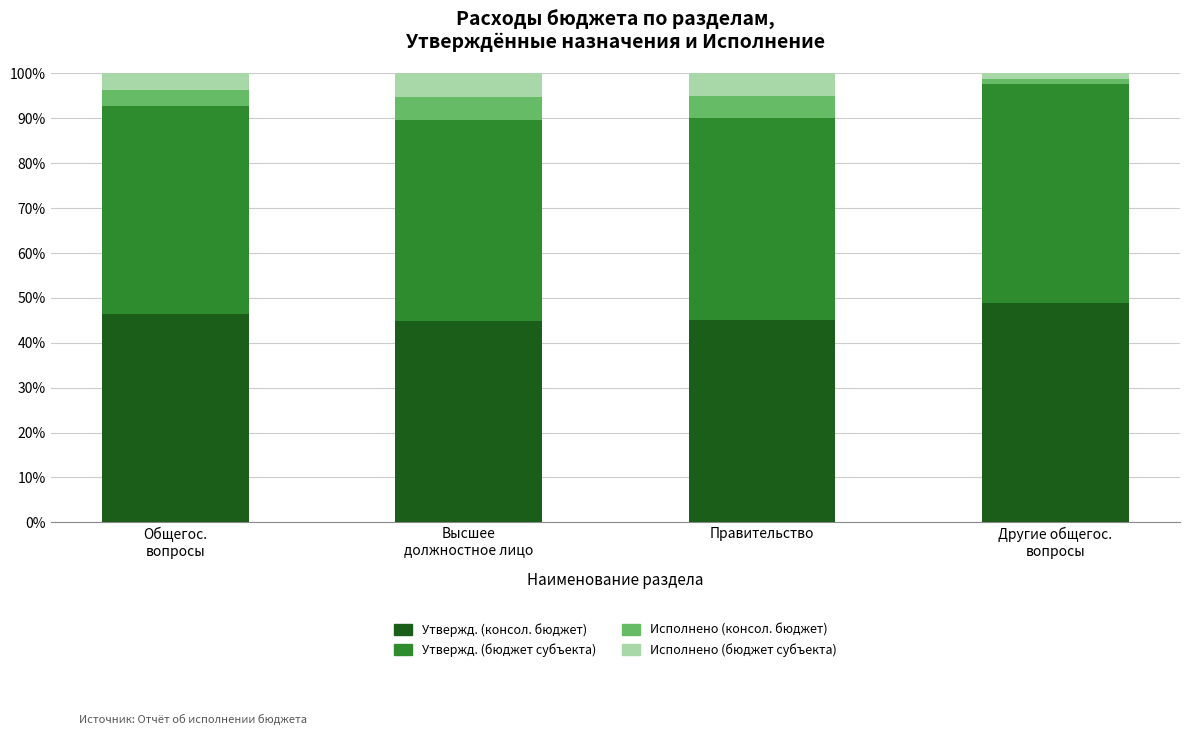

At which label does Утвержд. (консол. бюджет) first exceed 46?

Общегос.
вопросы